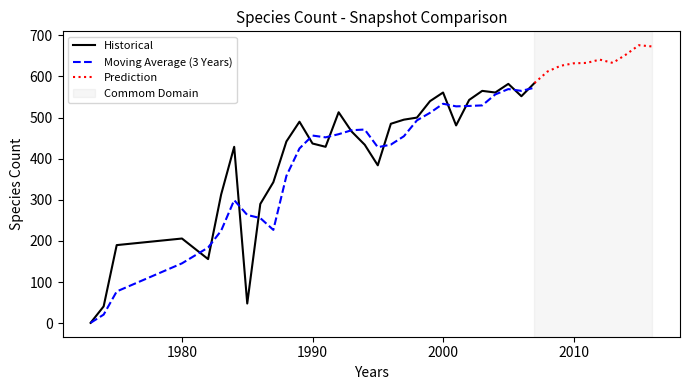

The Moving Average (3 Years) series shows 145.7 at 1980. True or false?

True